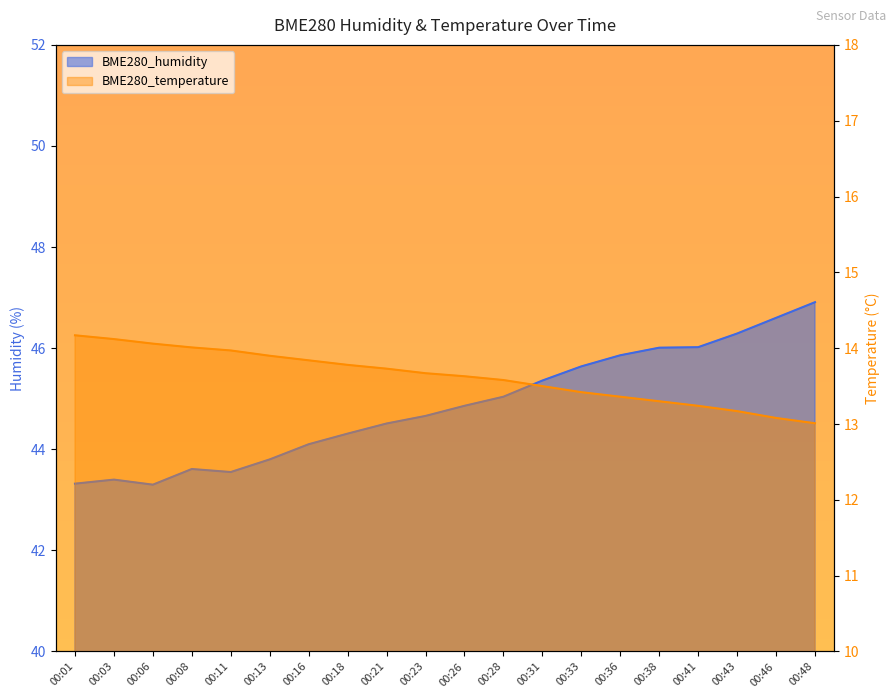

What is the average value of the BME280_temperature series?

13.6